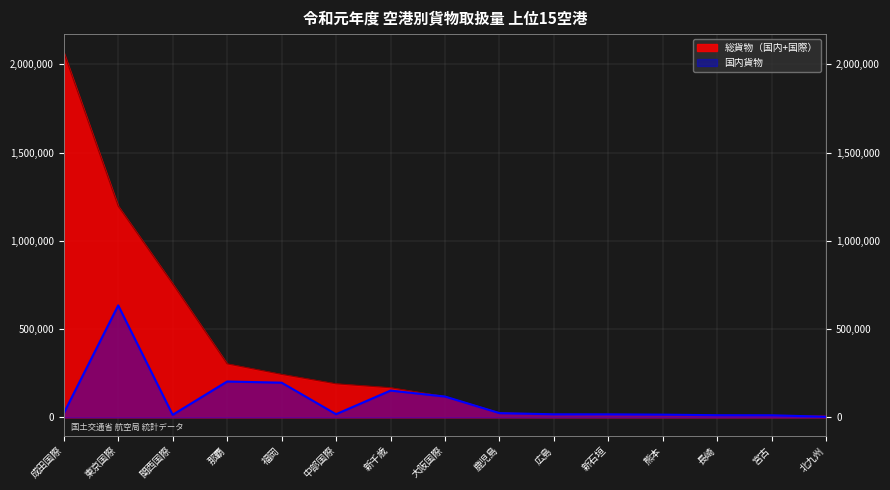

True or false: 総貨物（国内+国際） has a value of 460414 at 那覇.

False